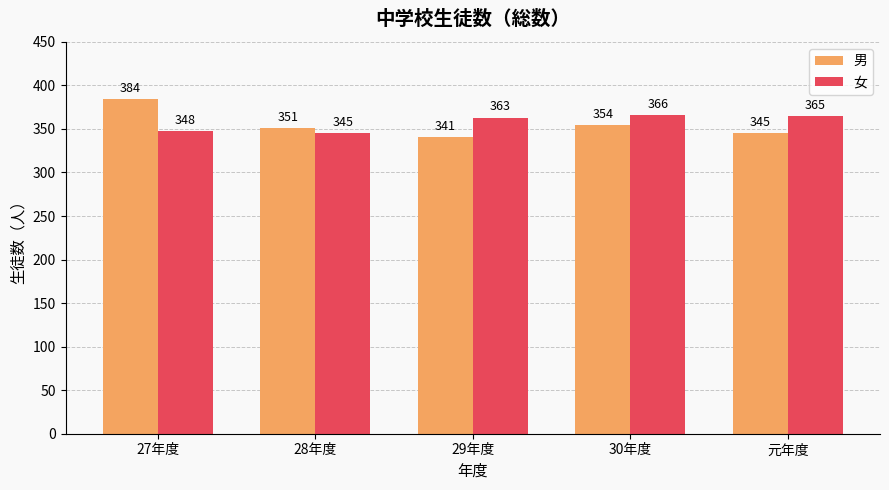

What value does the 男 series have at 28年度?

351